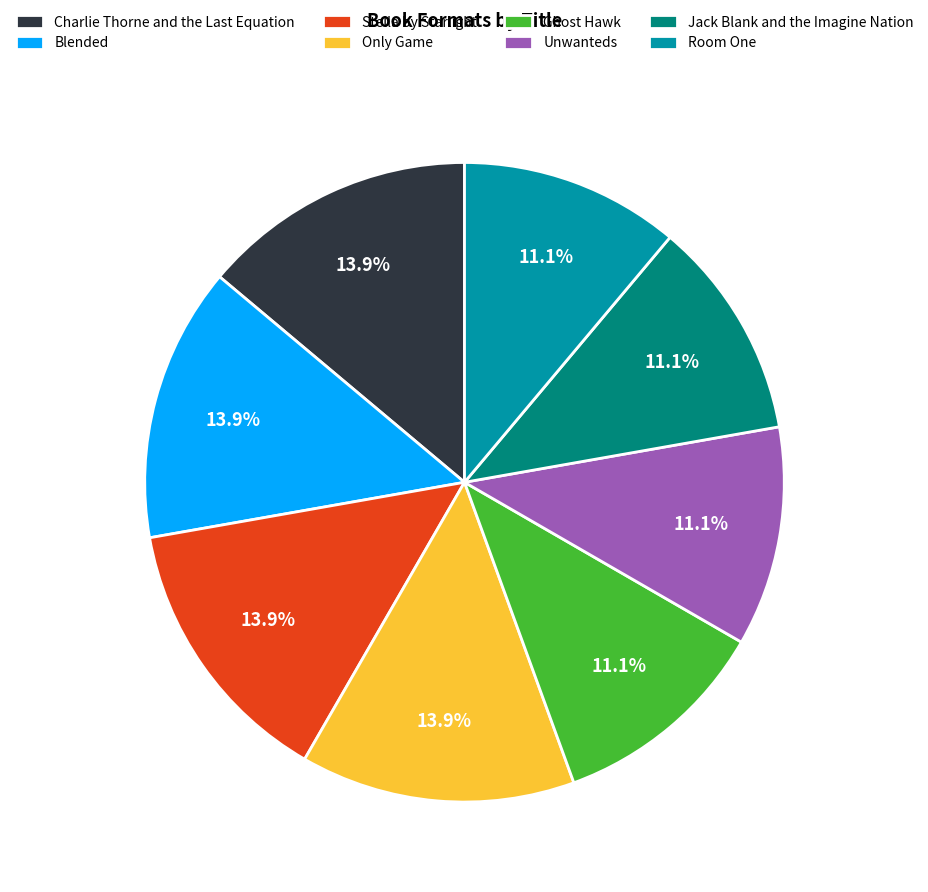

Is there a majority slice in this chart?

No